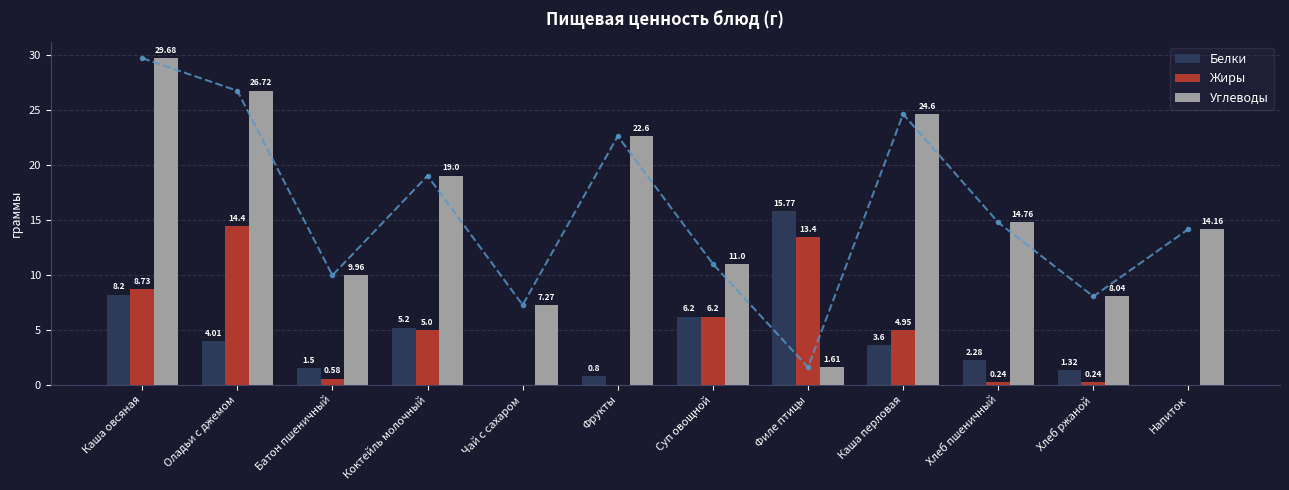

What is the minimum value for Углеводы?

1.6